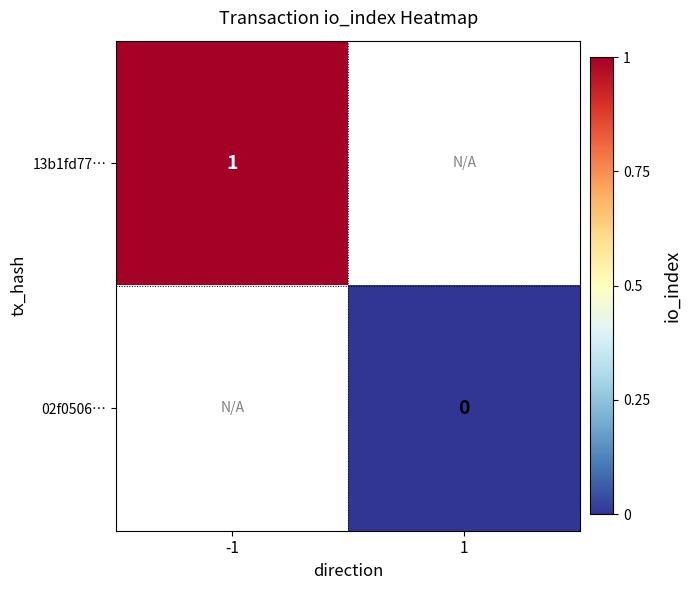

How many distinct data groups are displayed?

2